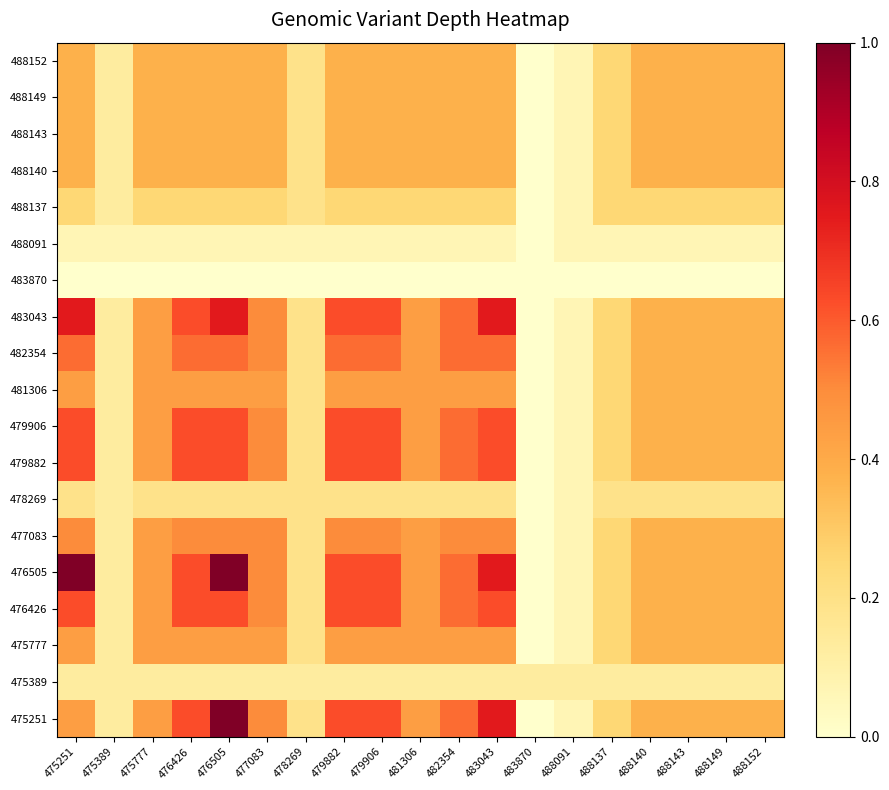

Reading right to left, transcribe all the data shown in this chart.

475251: 488152=0.4	488149=0.4	488143=0.4	488140=0.4	488137=0.2	488091=0.1	483870=0.0	483043=0.8	482354=0.6	481306=0.4	479906=0.6	479882=0.6	478269=0.2	477083=0.5	476505=1.0	476426=0.6	475777=0.4	475389=0.1	475251=0.4
475389: 488152=0.1	488149=0.1	488143=0.1	488140=0.1	488137=0.1	488091=0.1	483870=0.1	483043=0.1	482354=0.1	481306=0.1	479906=0.1	479882=0.1	478269=0.1	477083=0.1	476505=0.1	476426=0.1	475777=0.1	475389=0.1	475251=0.1
475777: 488152=0.4	488149=0.4	488143=0.4	488140=0.4	488137=0.2	488091=0.1	483870=0.0	483043=0.4	482354=0.4	481306=0.4	479906=0.4	479882=0.4	478269=0.2	477083=0.4	476505=0.4	476426=0.4	475777=0.4	475389=0.1	475251=0.4
476426: 488152=0.4	488149=0.4	488143=0.4	488140=0.4	488137=0.2	488091=0.1	483870=0.0	483043=0.6	482354=0.6	481306=0.4	479906=0.6	479882=0.6	478269=0.2	477083=0.5	476505=0.6	476426=0.6	475777=0.4	475389=0.1	475251=0.6
476505: 488152=0.4	488149=0.4	488143=0.4	488140=0.4	488137=0.2	488091=0.1	483870=0.0	483043=0.8	482354=0.6	481306=0.4	479906=0.6	479882=0.6	478269=0.2	477083=0.5	476505=1.0	476426=0.6	475777=0.4	475389=0.1	475251=1.0
477083: 488152=0.4	488149=0.4	488143=0.4	488140=0.4	488137=0.2	488091=0.1	483870=0.0	483043=0.5	482354=0.5	481306=0.4	479906=0.5	479882=0.5	478269=0.2	477083=0.5	476505=0.5	476426=0.5	475777=0.4	475389=0.1	475251=0.5
478269: 488152=0.2	488149=0.2	488143=0.2	488140=0.2	488137=0.2	488091=0.1	483870=0.0	483043=0.2	482354=0.2	481306=0.2	479906=0.2	479882=0.2	478269=0.2	477083=0.2	476505=0.2	476426=0.2	475777=0.2	475389=0.1	475251=0.2
479882: 488152=0.4	488149=0.4	488143=0.4	488140=0.4	488137=0.2	488091=0.1	483870=0.0	483043=0.6	482354=0.6	481306=0.4	479906=0.6	479882=0.6	478269=0.2	477083=0.5	476505=0.6	476426=0.6	475777=0.4	475389=0.1	475251=0.6
479906: 488152=0.4	488149=0.4	488143=0.4	488140=0.4	488137=0.2	488091=0.1	483870=0.0	483043=0.6	482354=0.6	481306=0.4	479906=0.6	479882=0.6	478269=0.2	477083=0.5	476505=0.6	476426=0.6	475777=0.4	475389=0.1	475251=0.6
481306: 488152=0.4	488149=0.4	488143=0.4	488140=0.4	488137=0.2	488091=0.1	483870=0.0	483043=0.4	482354=0.4	481306=0.4	479906=0.4	479882=0.4	478269=0.2	477083=0.4	476505=0.4	476426=0.4	475777=0.4	475389=0.1	475251=0.4
482354: 488152=0.4	488149=0.4	488143=0.4	488140=0.4	488137=0.2	488091=0.1	483870=0.0	483043=0.6	482354=0.6	481306=0.4	479906=0.6	479882=0.6	478269=0.2	477083=0.5	476505=0.6	476426=0.6	475777=0.4	475389=0.1	475251=0.6
483043: 488152=0.4	488149=0.4	488143=0.4	488140=0.4	488137=0.2	488091=0.1	483870=0.0	483043=0.8	482354=0.6	481306=0.4	479906=0.6	479882=0.6	478269=0.2	477083=0.5	476505=0.8	476426=0.6	475777=0.4	475389=0.1	475251=0.8
483870: 488152=0.0	488149=0.0	488143=0.0	488140=0.0	488137=0.0	488091=0.0	483870=0.0	483043=0.0	482354=0.0	481306=0.0	479906=0.0	479882=0.0	478269=0.0	477083=0.0	476505=0.0	476426=0.0	475777=0.0	475389=0.0	475251=0.0
488091: 488152=0.1	488149=0.1	488143=0.1	488140=0.1	488137=0.1	488091=0.1	483870=0.0	483043=0.1	482354=0.1	481306=0.1	479906=0.1	479882=0.1	478269=0.1	477083=0.1	476505=0.1	476426=0.1	475777=0.1	475389=0.1	475251=0.1
488137: 488152=0.2	488149=0.2	488143=0.2	488140=0.2	488137=0.2	488091=0.1	483870=0.0	483043=0.2	482354=0.2	481306=0.2	479906=0.2	479882=0.2	478269=0.2	477083=0.2	476505=0.2	476426=0.2	475777=0.2	475389=0.1	475251=0.2
488140: 488152=0.4	488149=0.4	488143=0.4	488140=0.4	488137=0.2	488091=0.1	483870=0.0	483043=0.4	482354=0.4	481306=0.4	479906=0.4	479882=0.4	478269=0.2	477083=0.4	476505=0.4	476426=0.4	475777=0.4	475389=0.1	475251=0.4
488143: 488152=0.4	488149=0.4	488143=0.4	488140=0.4	488137=0.2	488091=0.1	483870=0.0	483043=0.4	482354=0.4	481306=0.4	479906=0.4	479882=0.4	478269=0.2	477083=0.4	476505=0.4	476426=0.4	475777=0.4	475389=0.1	475251=0.4
488149: 488152=0.4	488149=0.4	488143=0.4	488140=0.4	488137=0.2	488091=0.1	483870=0.0	483043=0.4	482354=0.4	481306=0.4	479906=0.4	479882=0.4	478269=0.2	477083=0.4	476505=0.4	476426=0.4	475777=0.4	475389=0.1	475251=0.4
488152: 488152=0.4	488149=0.4	488143=0.4	488140=0.4	488137=0.2	488091=0.1	483870=0.0	483043=0.4	482354=0.4	481306=0.4	479906=0.4	479882=0.4	478269=0.2	477083=0.4	476505=0.4	476426=0.4	475777=0.4	475389=0.1	475251=0.4